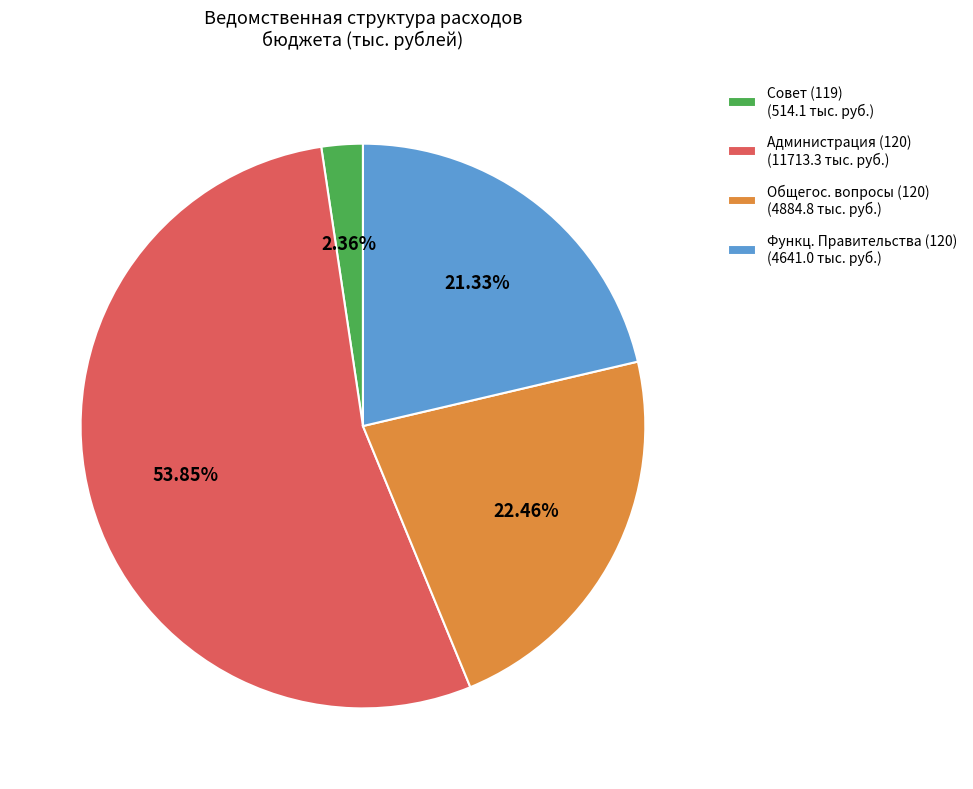

Which category accounts for the majority?

Администрация (120) (11713.3 тыс. руб.)